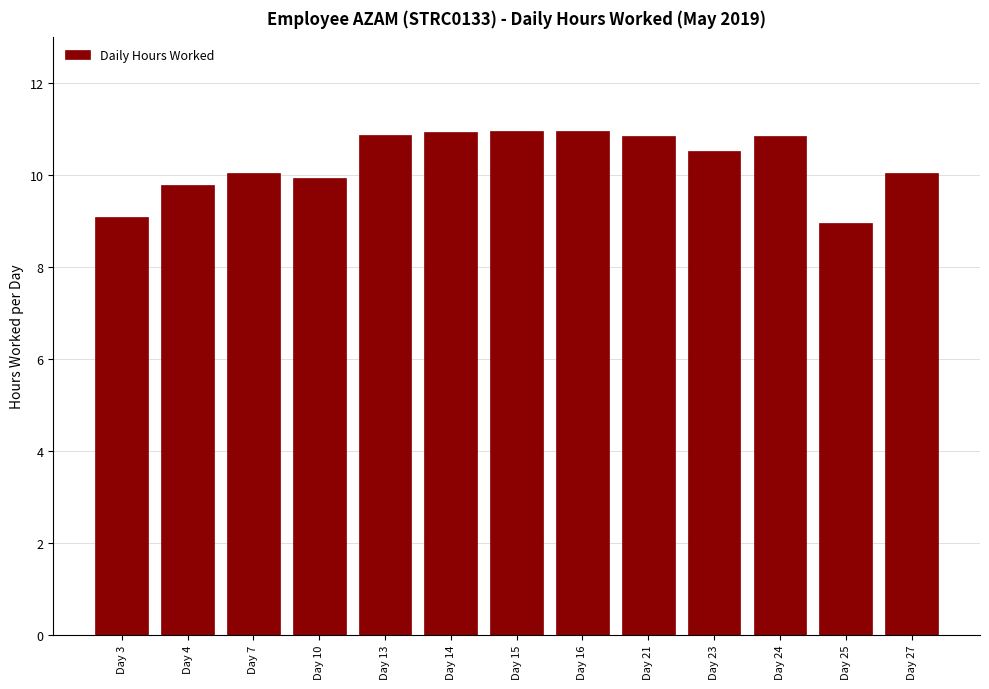

True or false: the data shows 9.0 at Day 25.

True